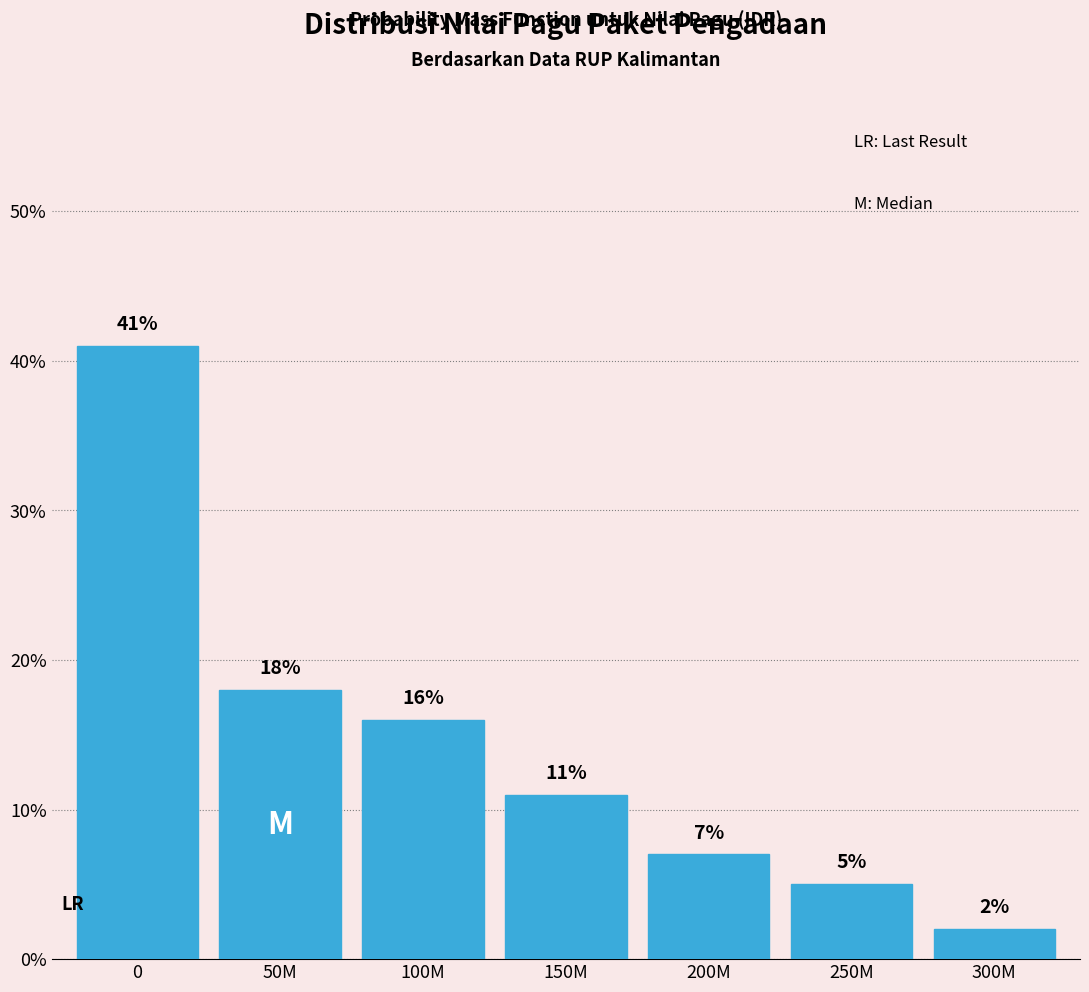

Reading right to left, list all the values displayed in this chart.

2	5	7	11	16	18	41